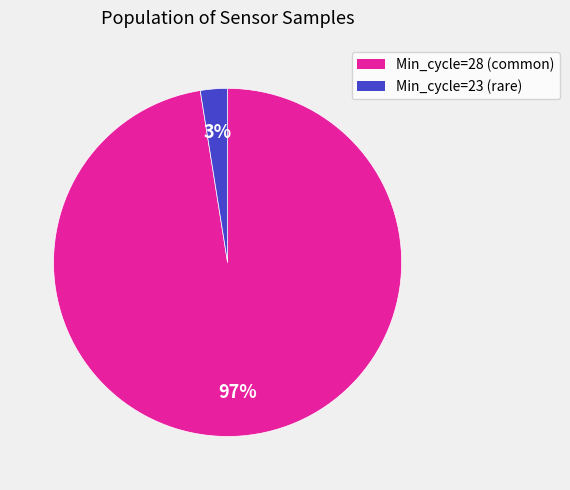

To the nearest percent, what is the average slice percentage?

50%